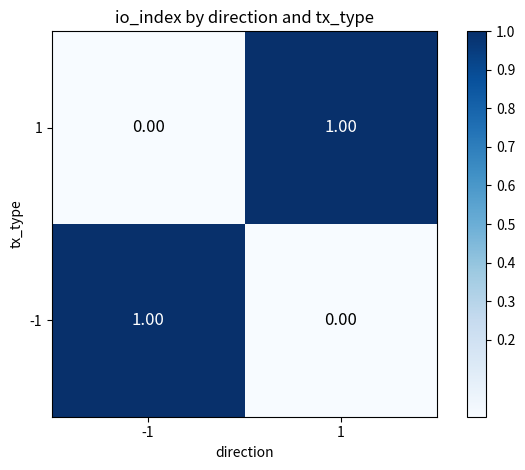

Is the value of -1 at 1 greater than the value of 1 at 1?

No